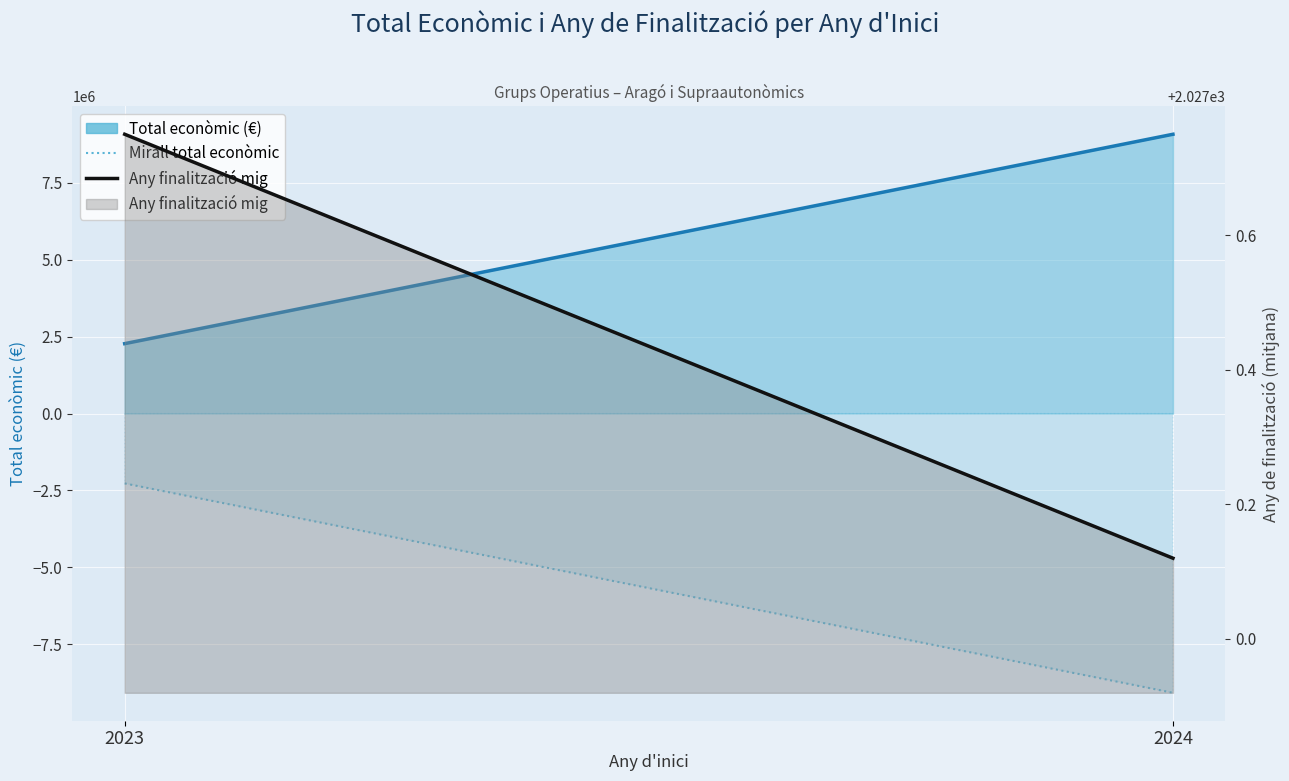

At which label does Any finalització mig reach its peak?

2023